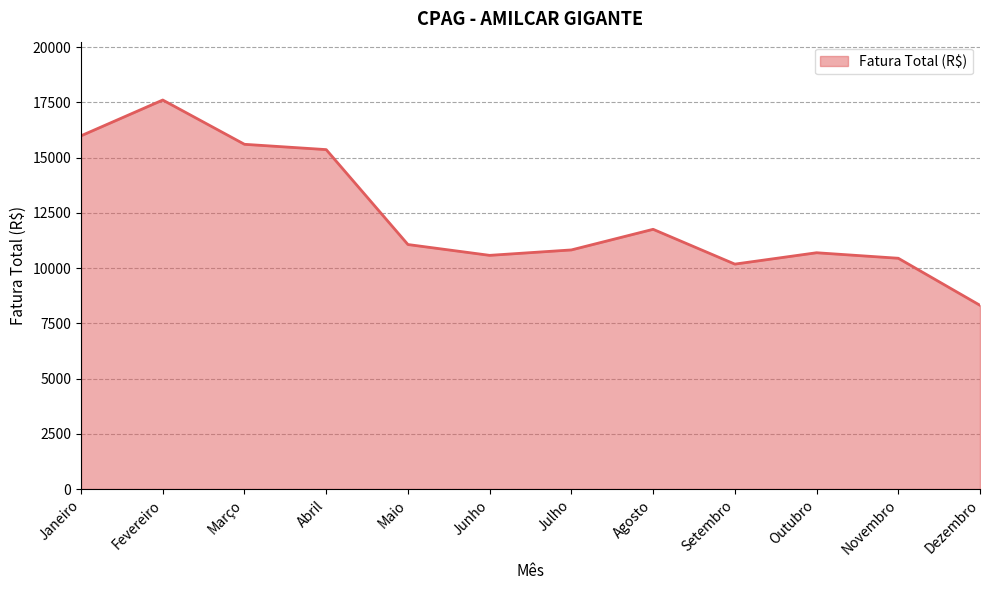

What value does the data have at Março?

15597.6